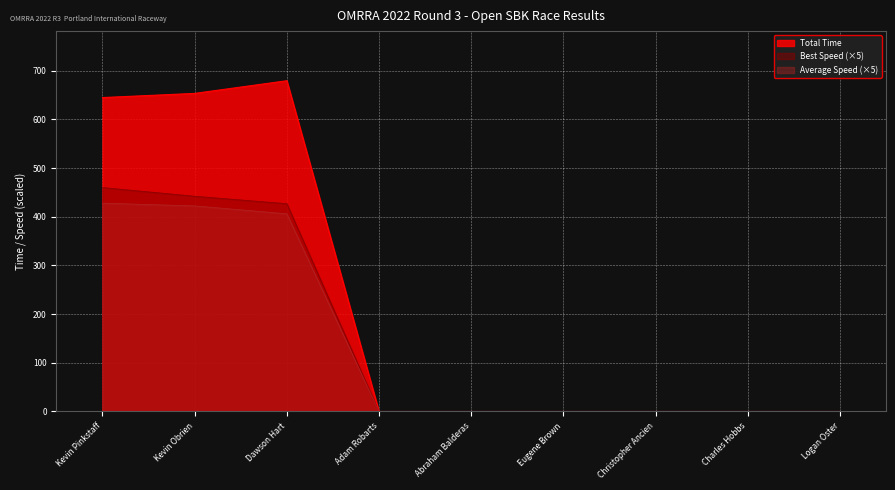

At how many categories does at least one series exceed 157?

3